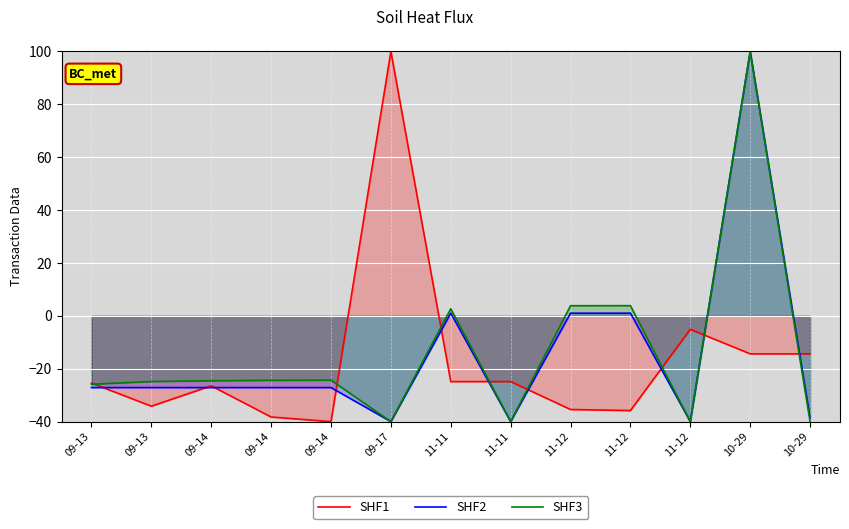

What is the maximum value shown in the chart?

100.0